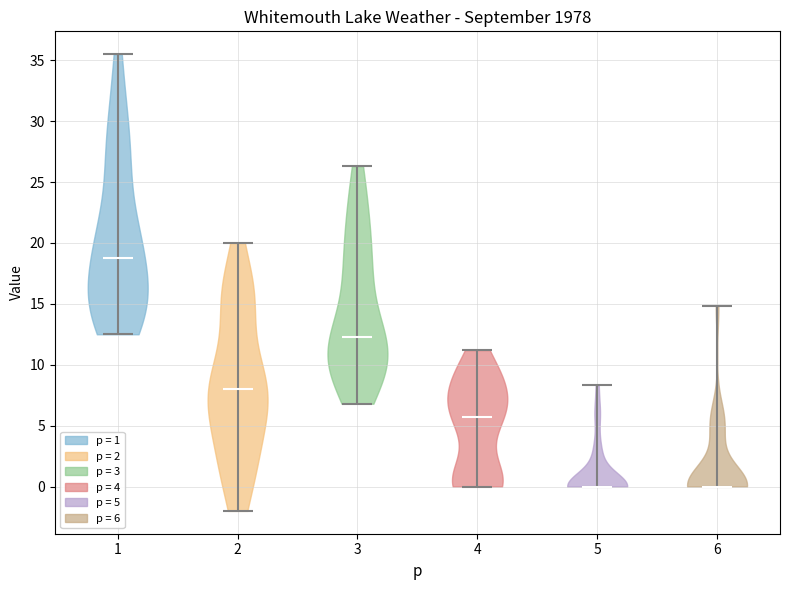

What is the lowest point the violin at x = 5 reaches on the y-axis? The values are not printed on the chart, so give them approximately, as read against the axis.

0.0